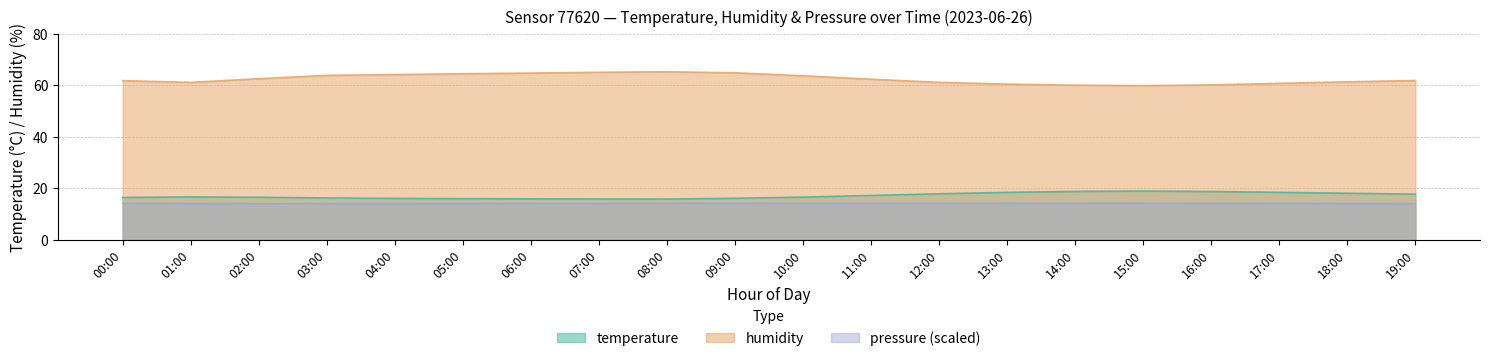

Is the value of pressure_scaled at 12:00 greater than the value of temperature at 19:00?

No